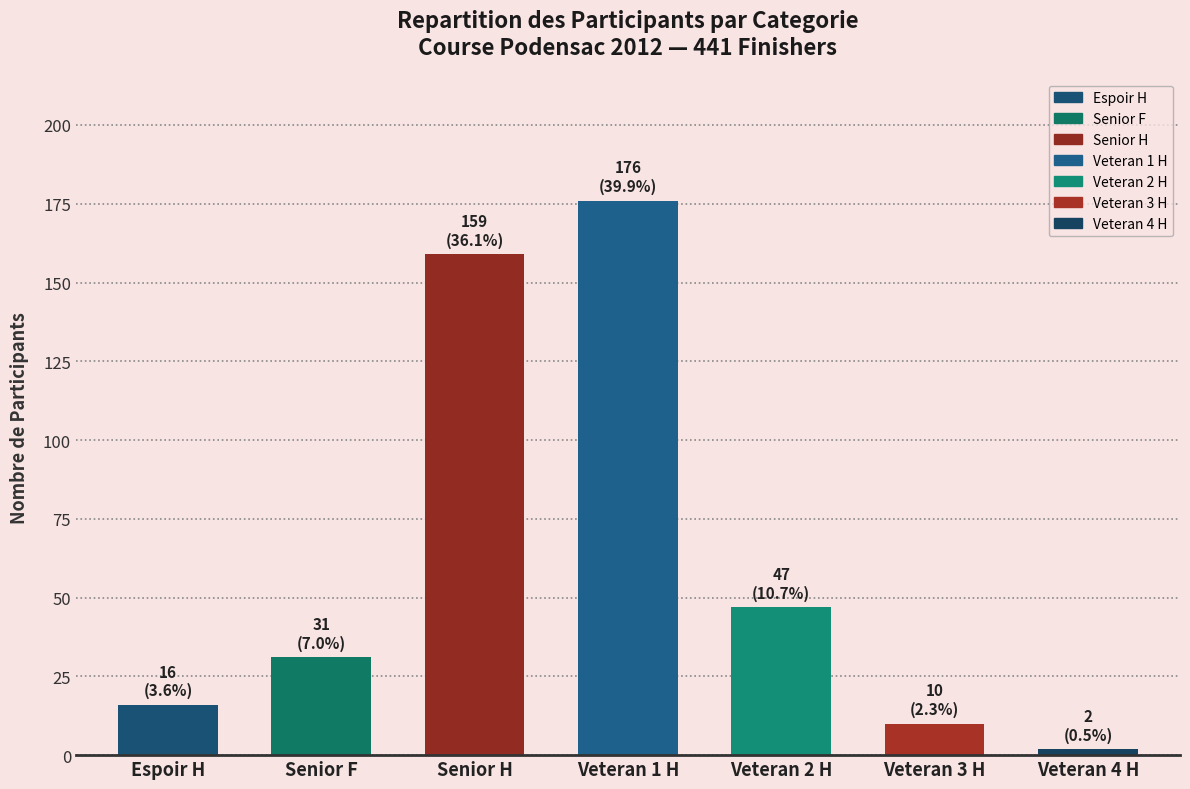

What is the greatest value displayed?

176